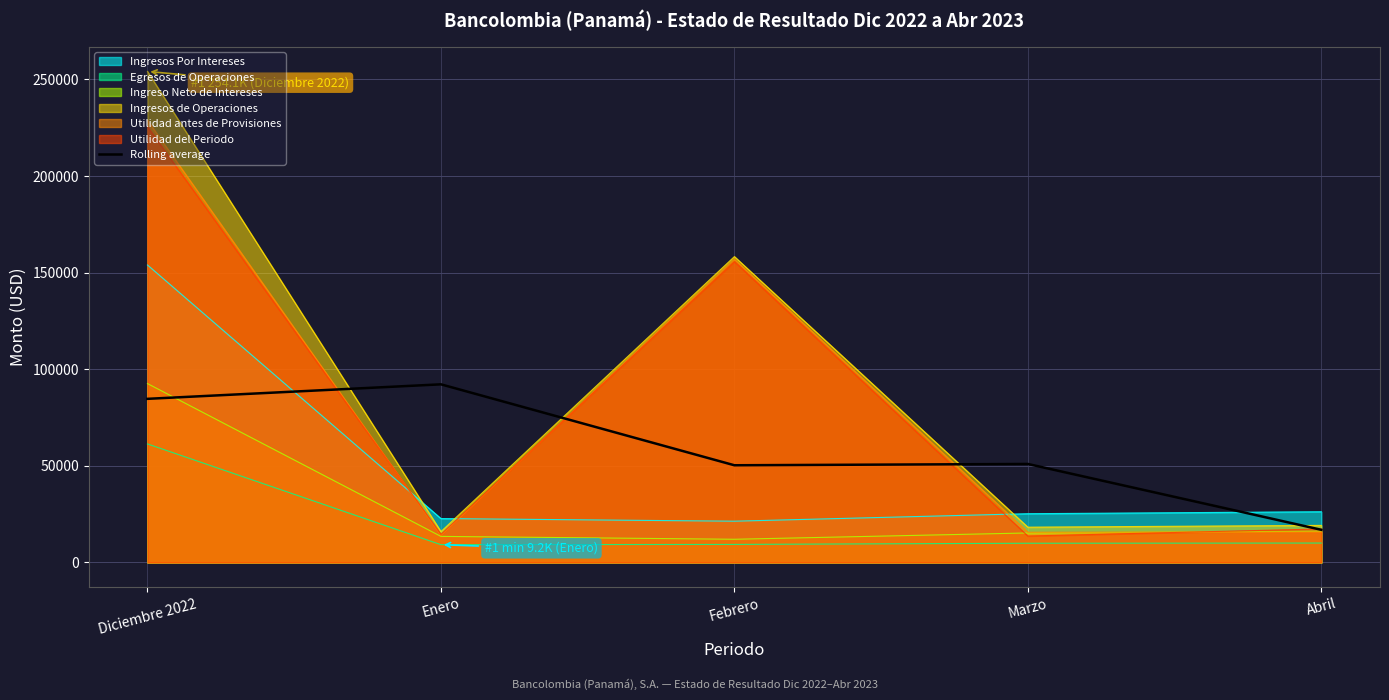

What is the greatest value displayed?

254100.6